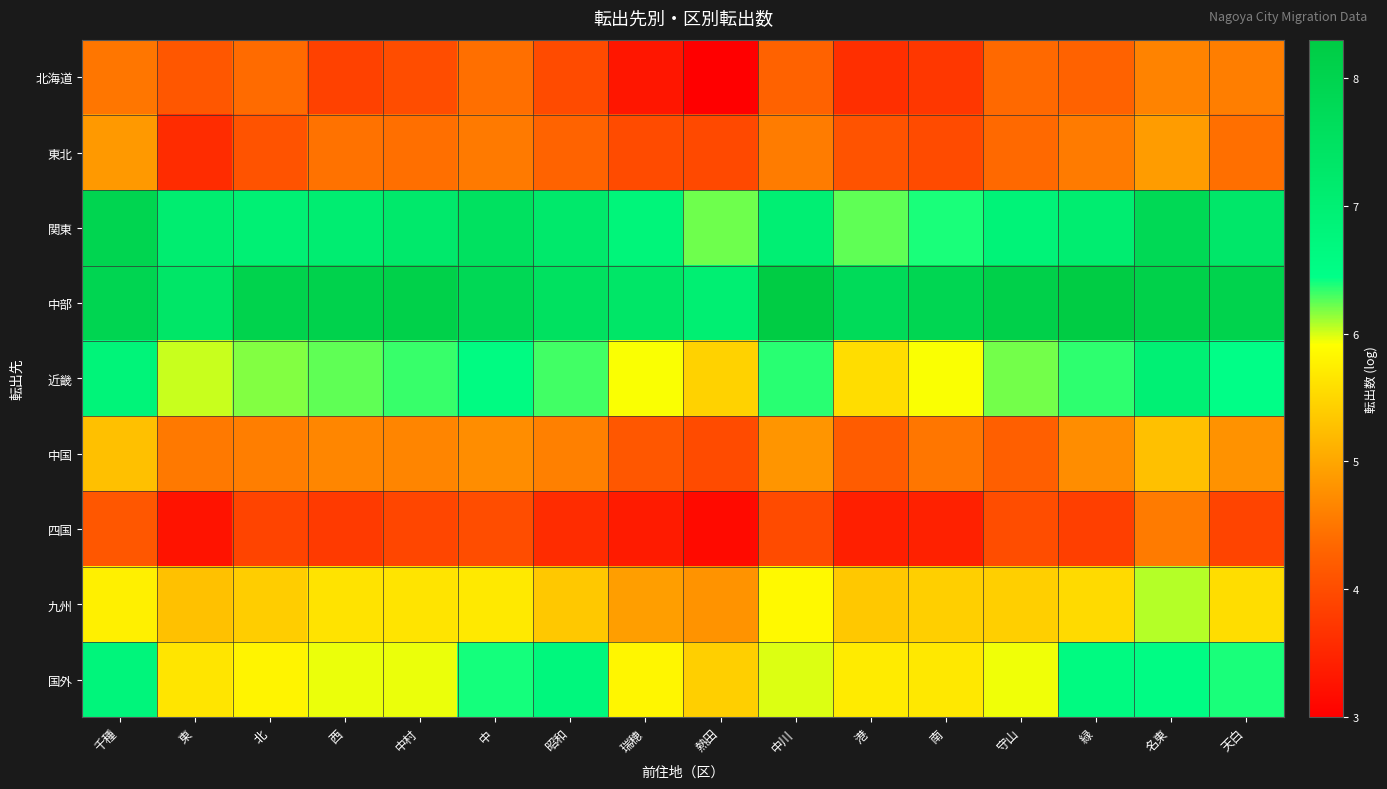

Reading left to right, extract all data points from this chart.

北海道: 千種=4.5	東=4.1	北=4.4	西=3.9	中村=4.0	中=4.4	昭和=4.0	瑞穂=3.3	熱田=3.0	中川=4.3	港=3.6	南=3.7	守山=4.4	緑=4.3	名東=4.6	天白=4.6
東北: 千種=4.9	東=3.6	北=4.1	西=4.5	中村=4.4	中=4.5	昭和=4.3	瑞穂=4.0	熱田=4.0	中川=4.6	港=4.1	南=4.0	守山=4.4	緑=4.5	名東=4.9	天白=4.4
関東: 千種=8.0	東=7.1	北=7.0	西=7.1	中村=7.2	中=7.5	昭和=7.2	瑞穂=6.8	熱田=6.2	中川=7.0	港=6.2	南=6.4	守山=6.9	緑=7.1	名東=7.8	天白=7.3
中部: 千種=7.9	東=7.3	北=8.0	西=8.1	中村=8.1	中=7.8	昭和=7.5	瑞穂=7.3	熱田=7.0	中川=8.3	港=7.7	南=7.9	守山=8.1	緑=8.3	名東=8.1	天白=8.0
近畿: 千種=6.8	東=6.0	北=6.2	西=6.2	中村=6.3	中=6.6	昭和=6.3	瑞穂=5.9	熱田=5.5	中川=6.4	港=5.6	南=5.9	守山=6.2	緑=6.3	名東=7.0	天白=6.5
中国: 千種=5.3	東=4.5	北=4.6	西=4.7	中村=4.6	中=4.7	昭和=4.6	瑞穂=4.1	熱田=4.0	中川=4.8	港=4.2	南=4.5	守山=4.2	緑=4.7	名東=5.3	天白=4.8
四国: 千種=4.1	東=3.3	北=3.9	西=3.8	中村=3.9	中=4.0	昭和=3.6	瑞穂=3.4	熱田=3.1	中川=4.0	港=3.4	南=3.4	守山=4.0	緑=3.8	名東=4.5	天白=3.9
九州: 千種=5.8	東=5.3	北=5.4	西=5.6	中村=5.6	中=5.7	昭和=5.3	瑞穂=4.9	熱田=4.8	中川=5.9	港=5.3	南=5.4	守山=5.4	緑=5.5	名東=6.1	天白=5.6
国外: 千種=6.8	東=5.7	北=5.8	西=6.0	中村=6.0	中=6.4	昭和=6.7	瑞穂=5.8	熱田=5.4	中川=6.0	港=5.7	南=5.7	守山=5.9	緑=6.6	名東=6.5	天白=6.4